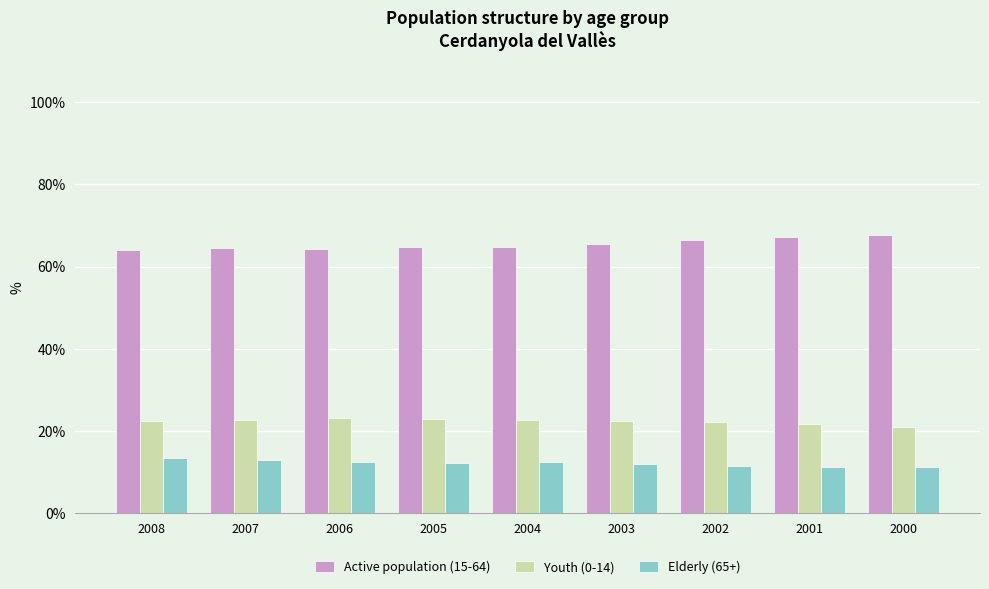

Rank the series by their average value, from highest to lowest.

Active population (15-64), Youth (0-14), Elderly (65+)